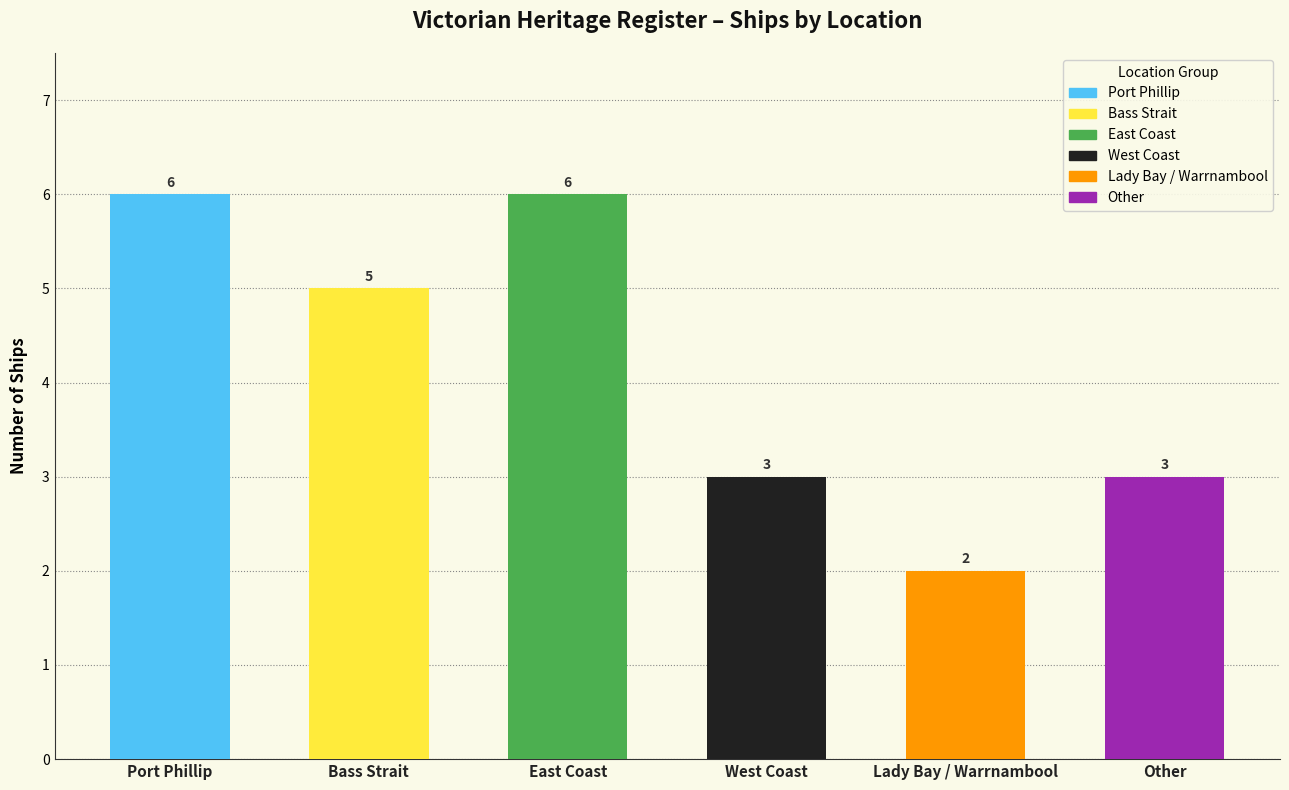

Does the chart contain stacked bars?

No